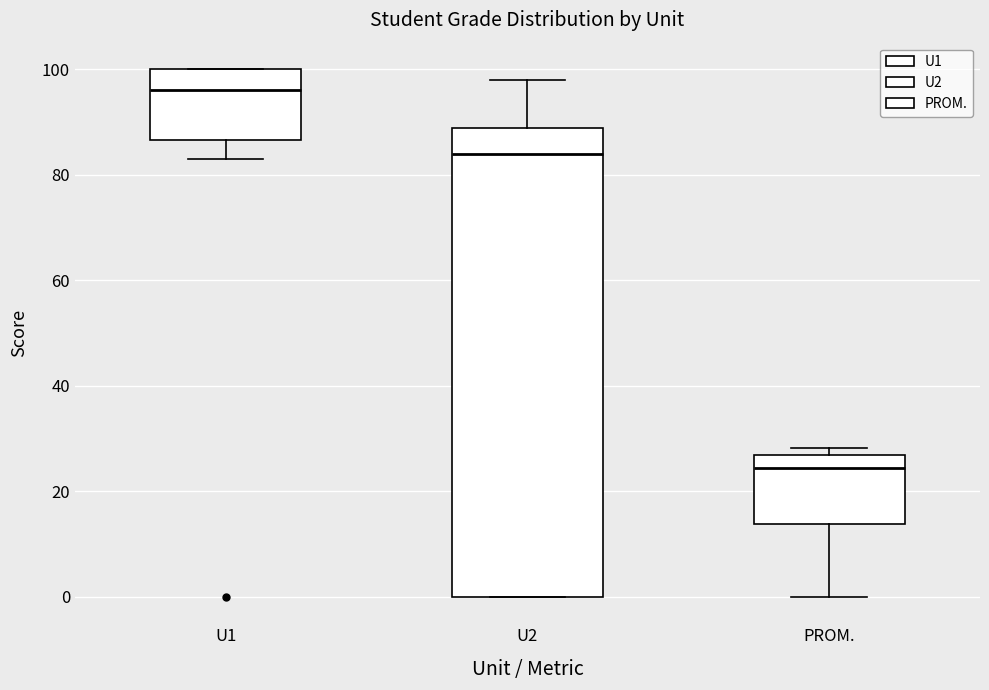

Comparing the boxes themselves (not the whiskers), which one is the tallest?

U2